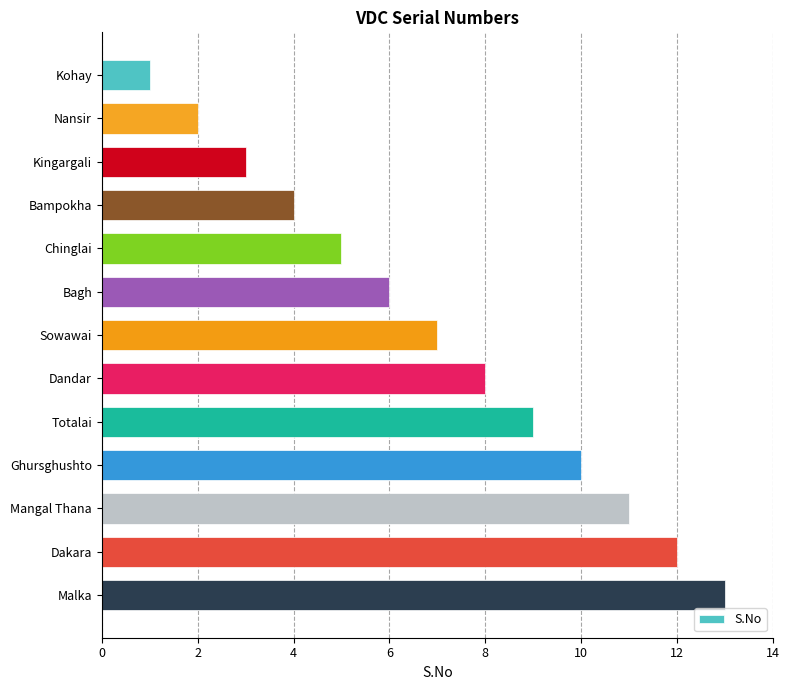

What is the sum of the values at Mangal Thana and Dandar?

19